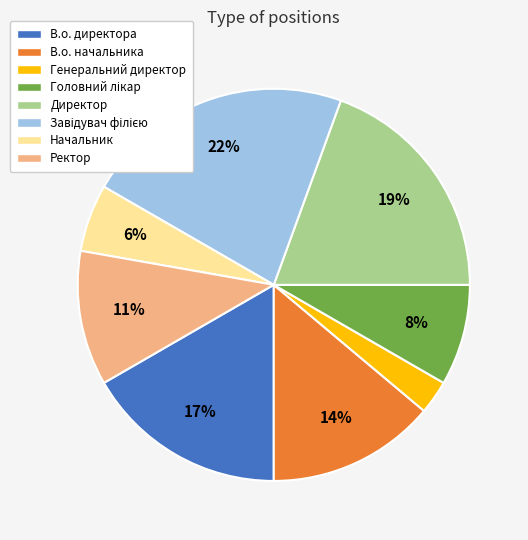

Count the number of slices in the pie.

8